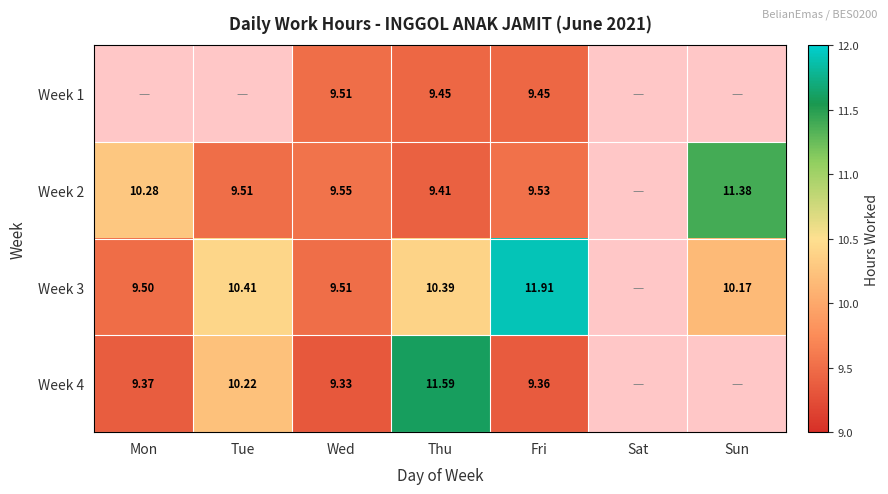

The value of Week 2 at Tue is 3.9. True or false?

False